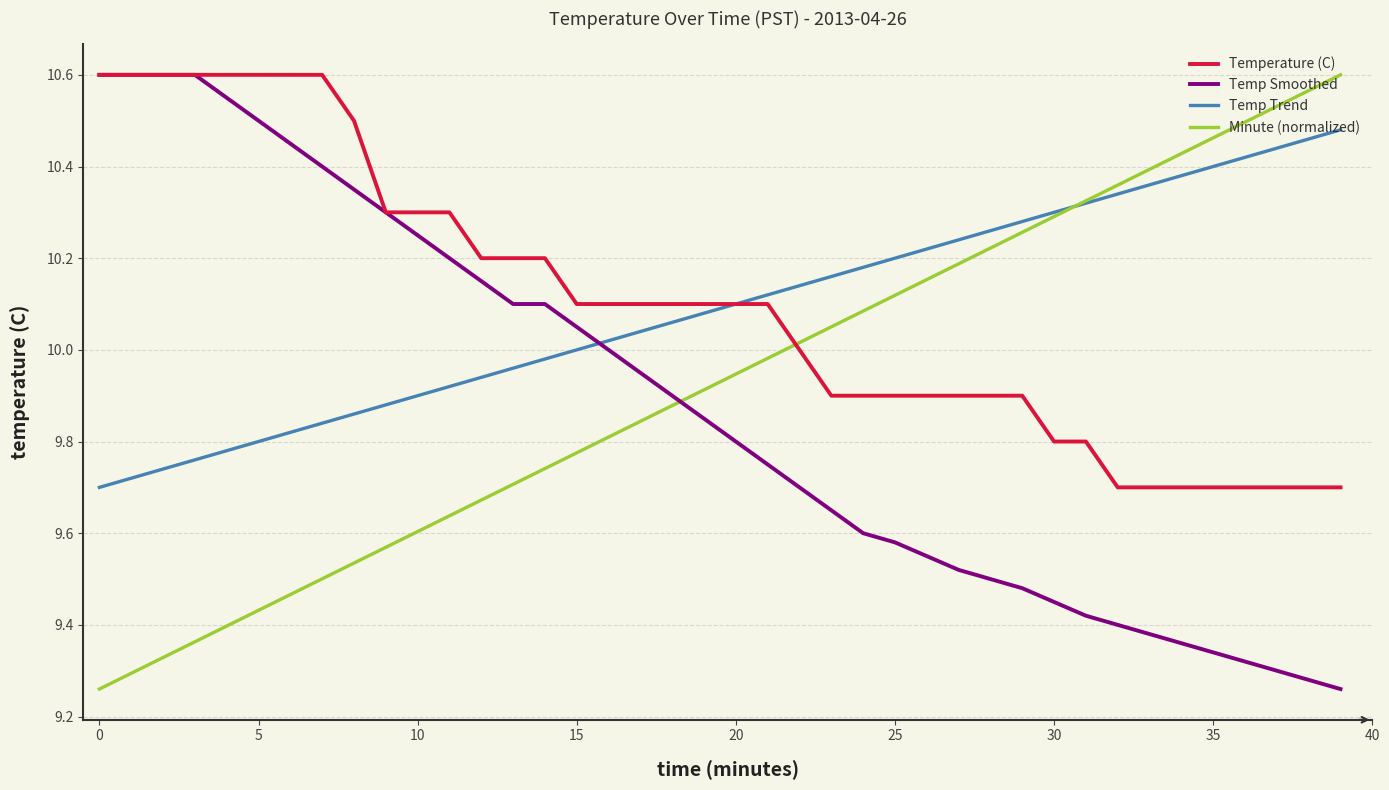

How many times do Minute (normalized) and Temperature (C) cross each other?

1